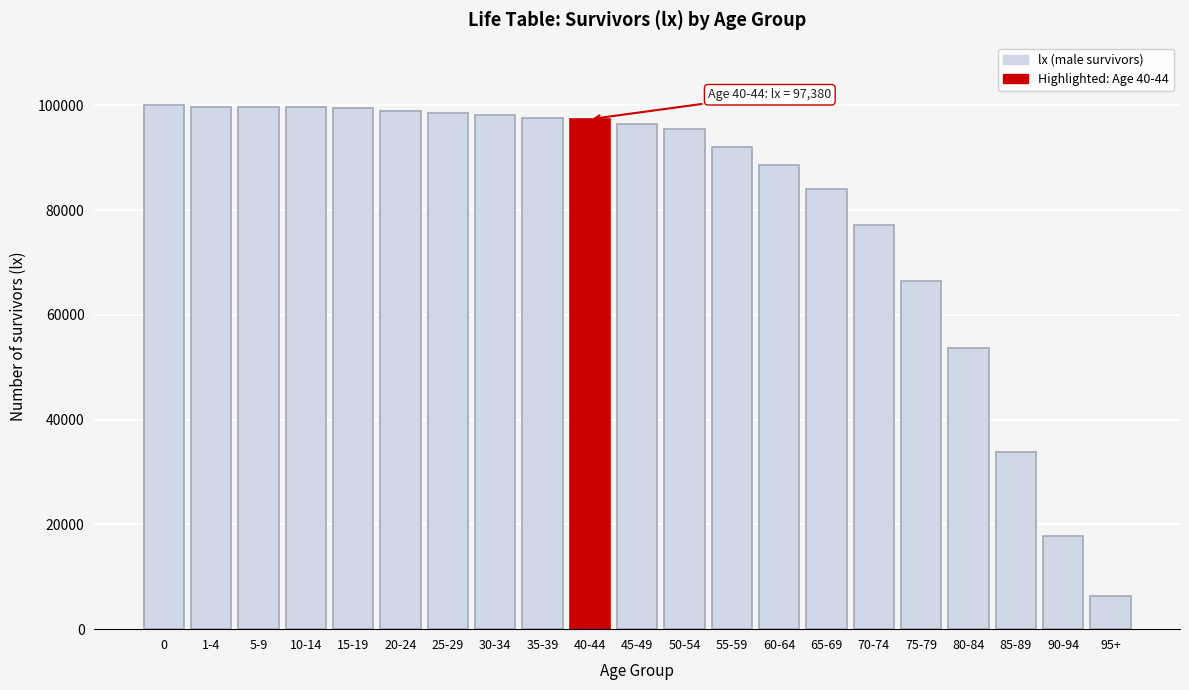

What is the change in value from 25-29 to 55-59?

-6581